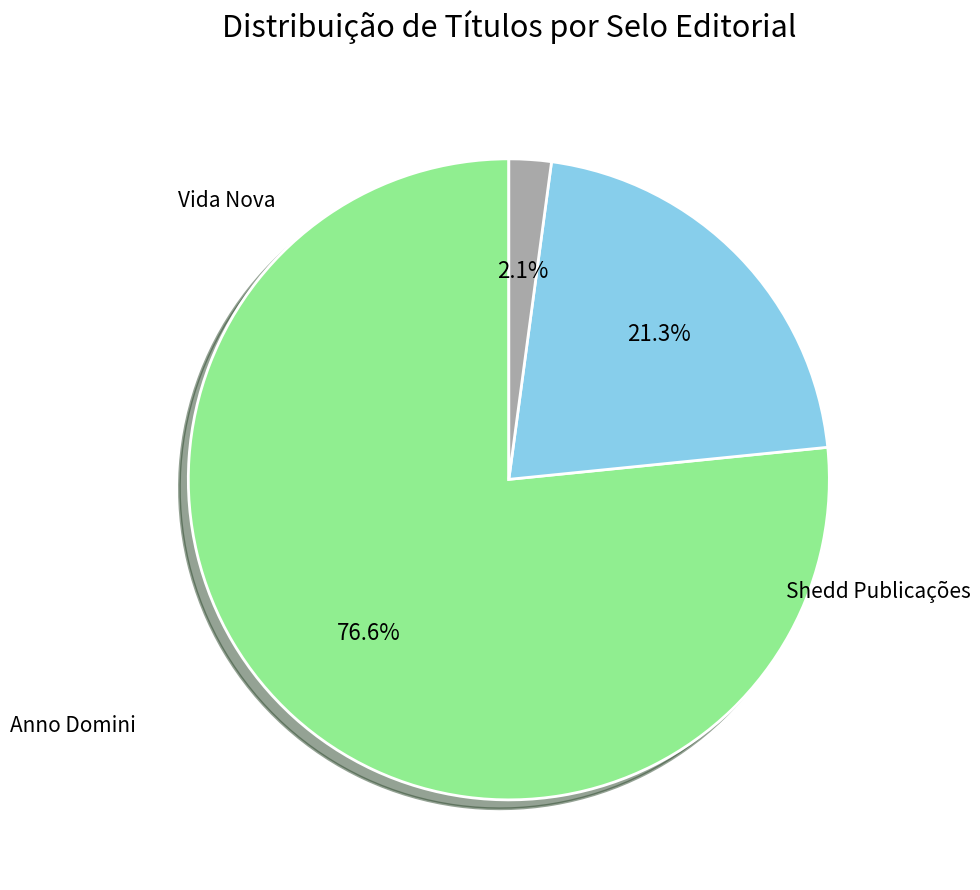

Is Vida Nova the majority of the pie?

No